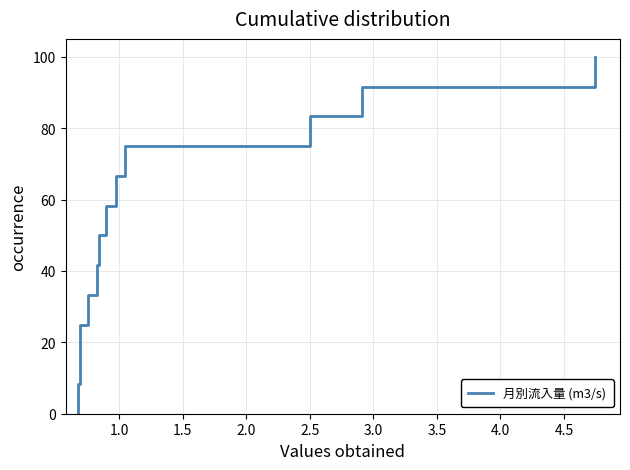

What is the difference between the maximum and minimum values?

100.0